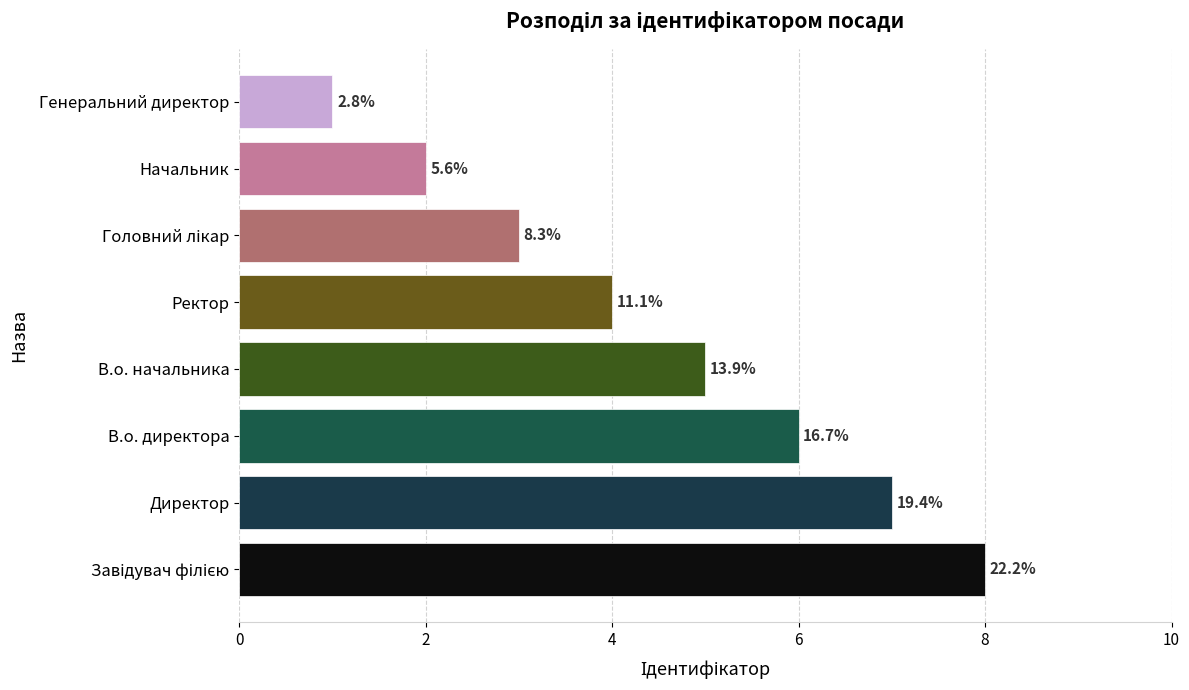

What is the difference between the maximum and minimum values?

7